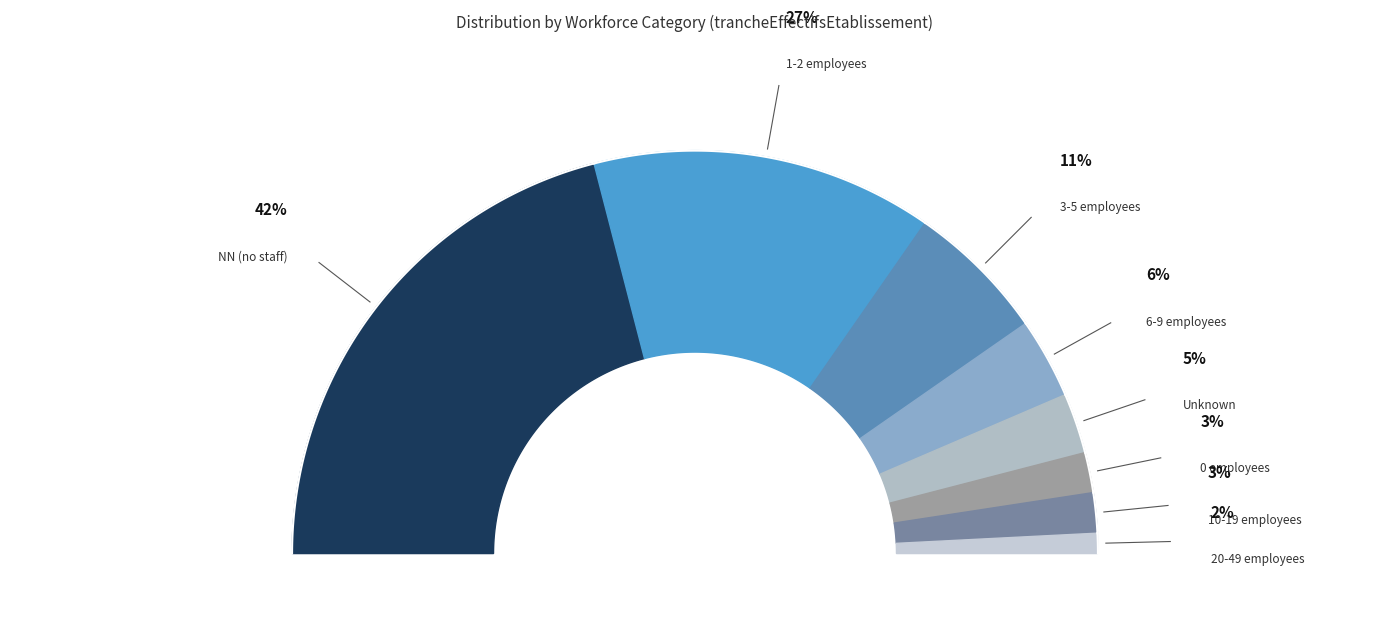

To the nearest percent, what is the difference between the largest and smallest slice percentages?

40%